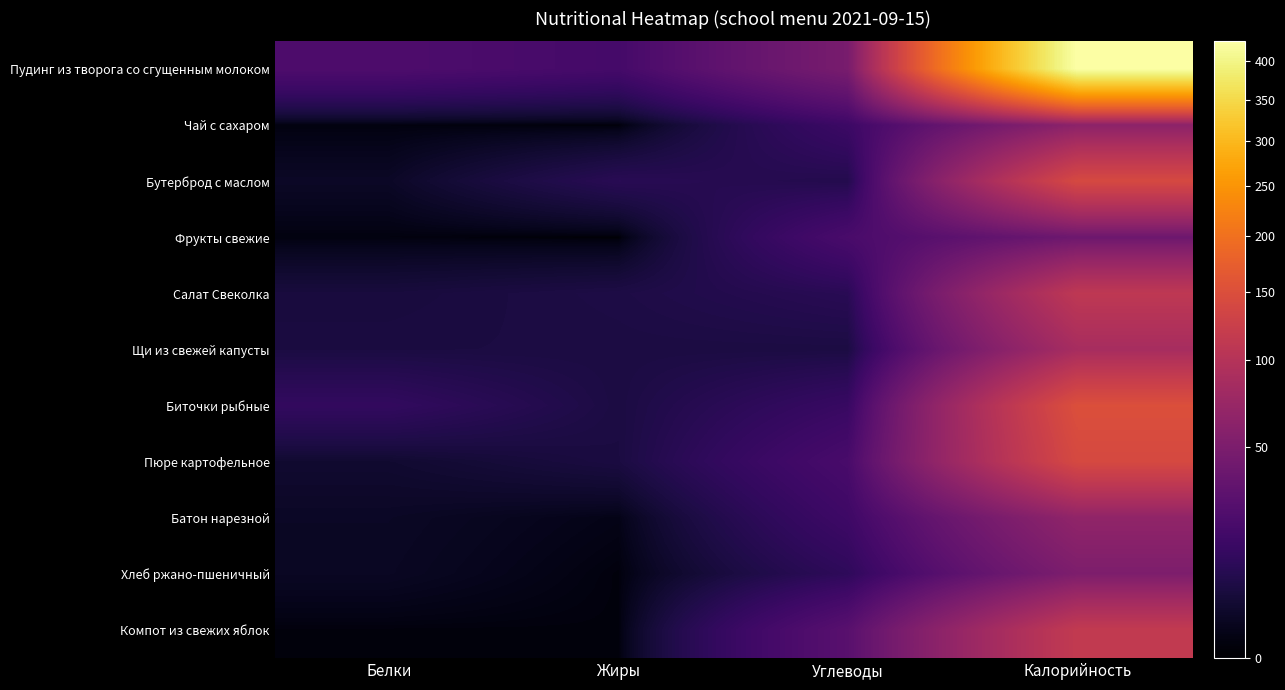

Reading left to right, extract all data points from this chart.

Пудинг из творога со сгущенным молоком: Белки=22.6	Жиры=18.6	Углеводы=47.6	Калорийность=426.7
Чай с сахаром: Белки=0.3	Жиры=0.1	Углеводы=15.2	Калорийность=62.0
Бутерброд с маслом: Белки=2.0	Жиры=9.0	Углеводы=7.5	Калорийность=141.0
Фрукты свежие: Белки=0.3	Жиры=0.0	Углеводы=20.6	Калорийность=40.0
Салат Свеколка: Белки=4.8	Жиры=6.1	Углеводы=9.1	Калорийность=110.4
Щи из свежей капусты: Белки=5.4	Жиры=5.6	Углеводы=5.6	Калорийность=86.0
Биточки рыбные: Белки=11.9	Жиры=5.6	Углеводы=13.7	Калорийность=150.7
Пюре картофельное: Белки=3.1	Жиры=5.4	Углеводы=20.3	Калорийность=141.0
Батон нарезной: Белки=1.9	Жиры=0.7	Углеводы=15.9	Калорийность=66.0
Хлеб ржано-пшеничный: Белки=1.7	Жиры=0.2	Углеводы=10.6	Калорийность=51.0
Компот из свежих яблок: Белки=0.2	Жиры=0.2	Углеводы=27.9	Калорийность=115.0